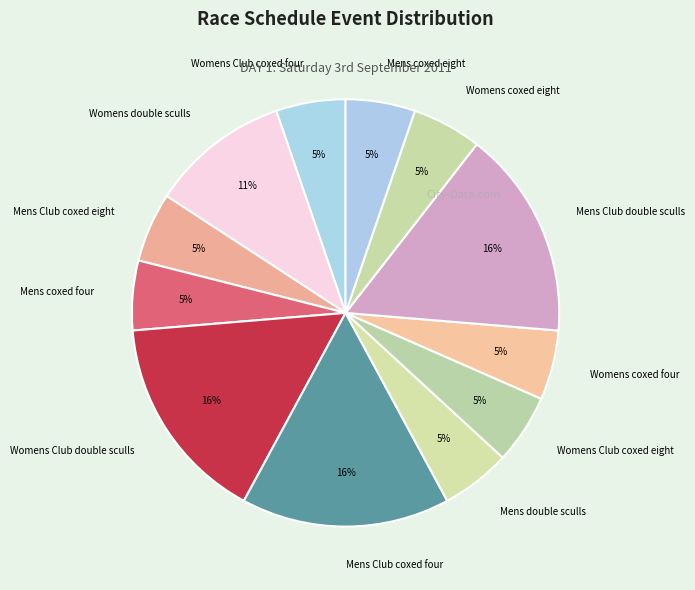

Is it true that Womens coxed eight is 1% of the pie?

False